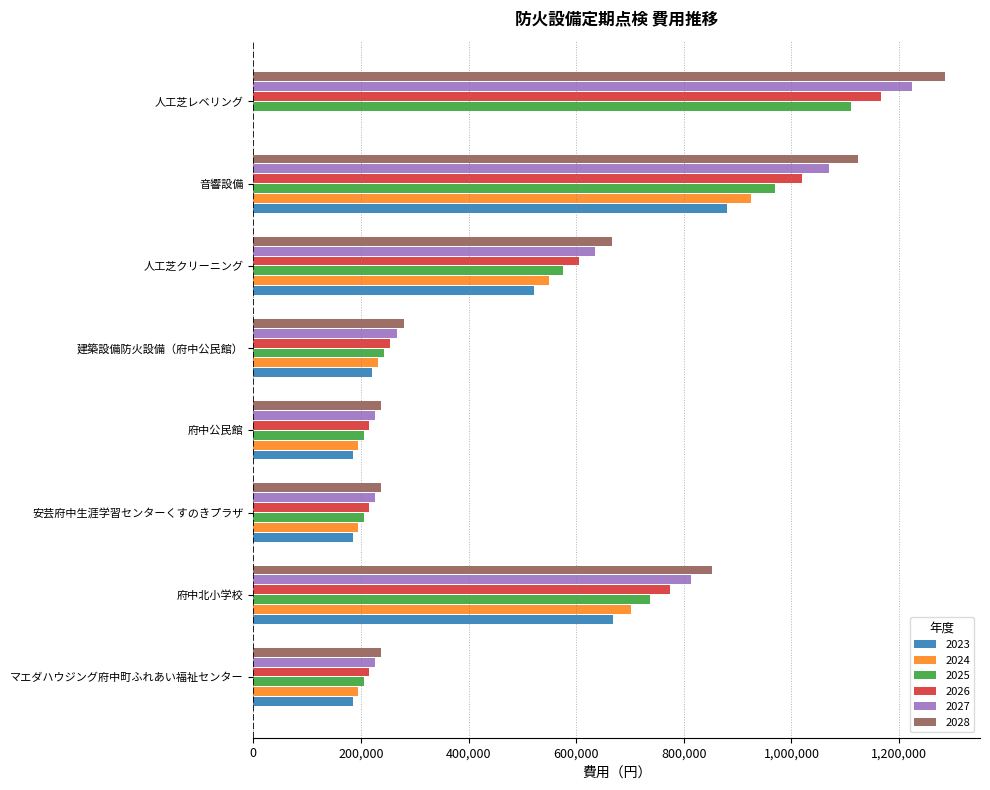

What is the total value across all series at 建築設備防火設備（府中公民館）?

1496420.8